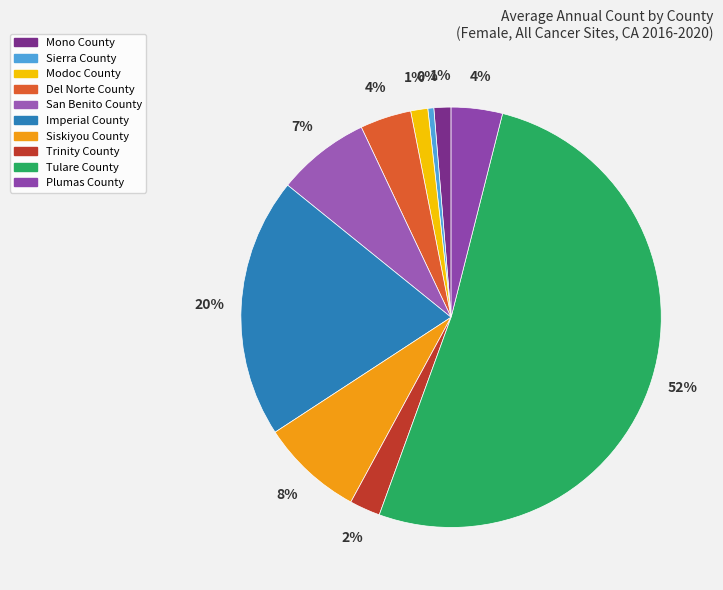

Is there a majority slice in this chart?

Yes